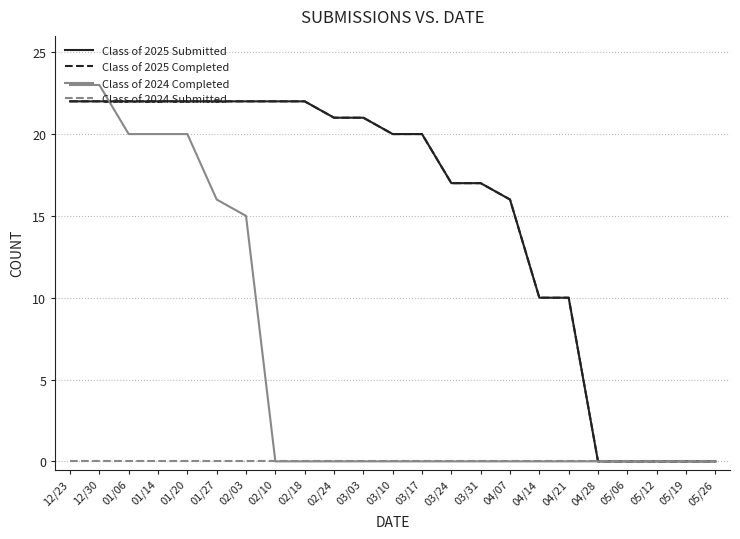

Does the chart have visible grid lines?

Yes